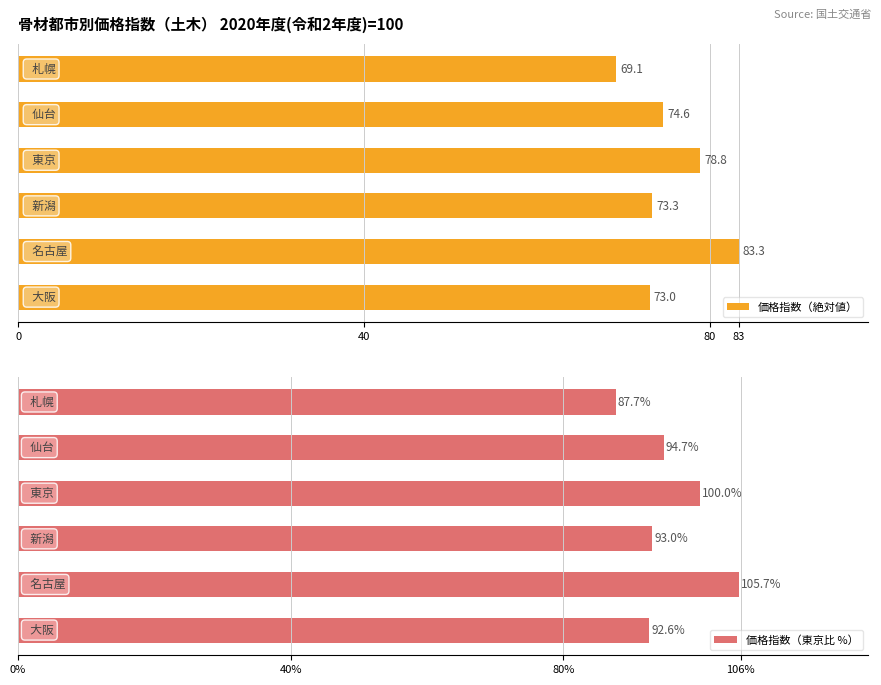

What is the maximum value for 価格指数（東京比 %）?

105.7